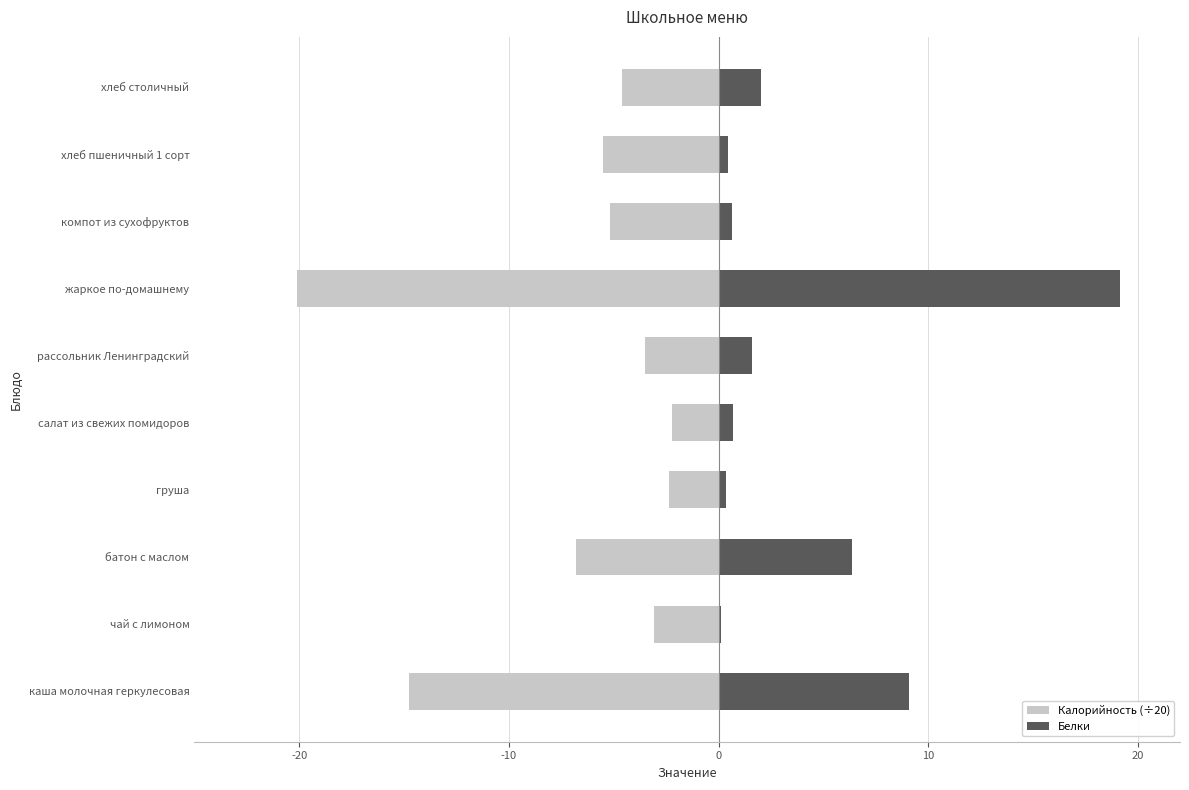

Which has a higher value, рассольник Ленинградский or компот из сухофруктов?

рассольник Ленинградский